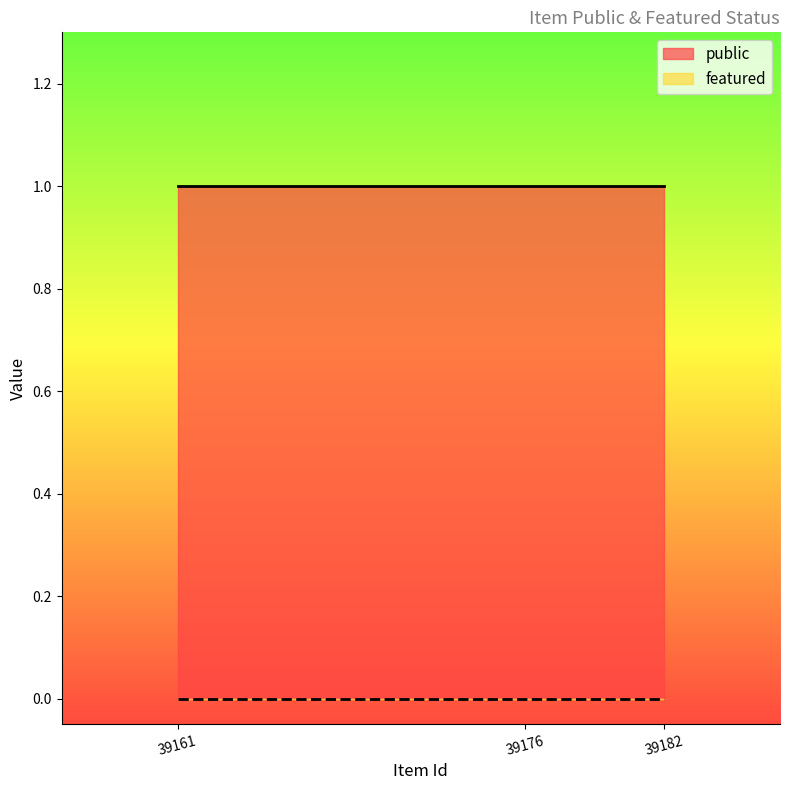

At which label does featured reach its peak?

39161